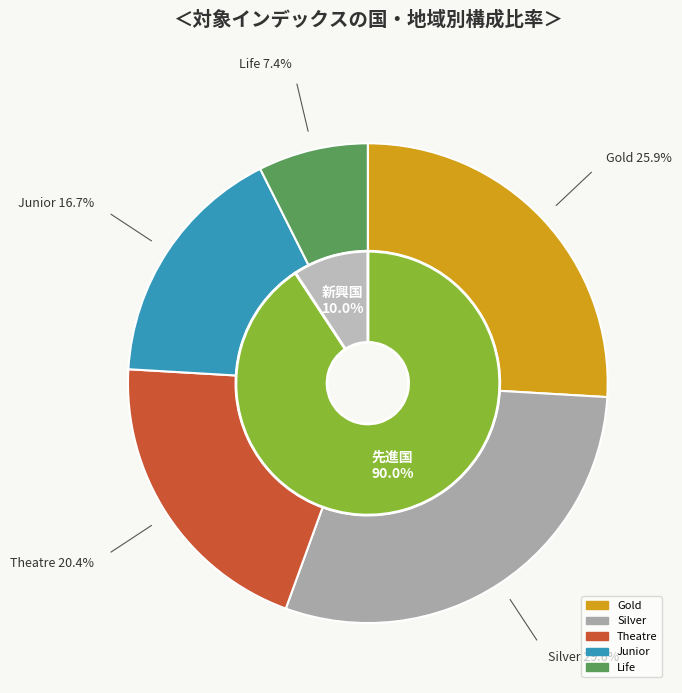

How many slices are in this pie chart?

5